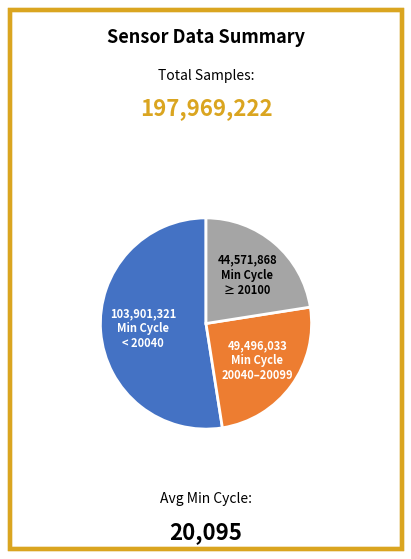

Is there any slice that represents more than half of the pie?

Yes